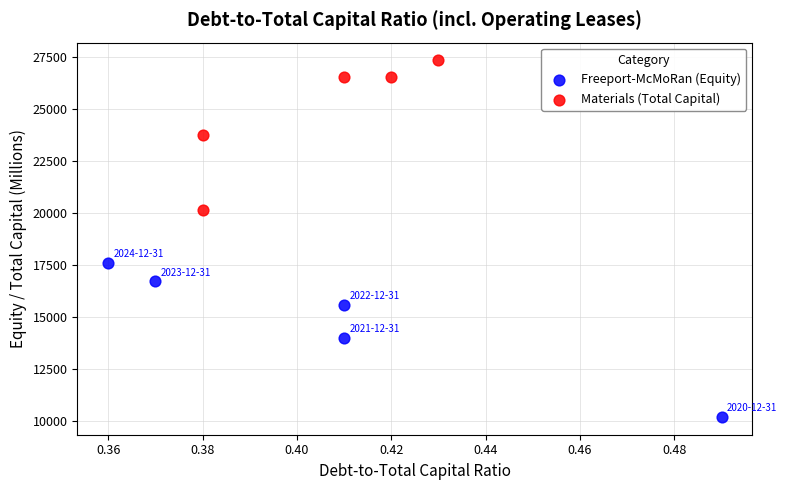

Which series contains the highest Y value?

Materials (Total Capital)